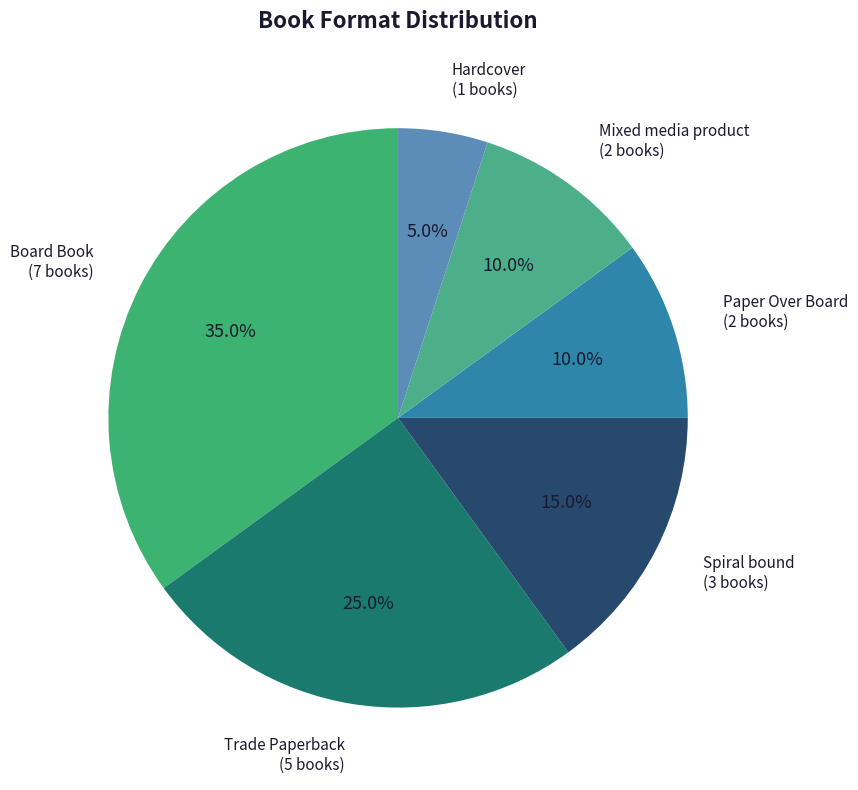

How many slices are in this pie chart?

6